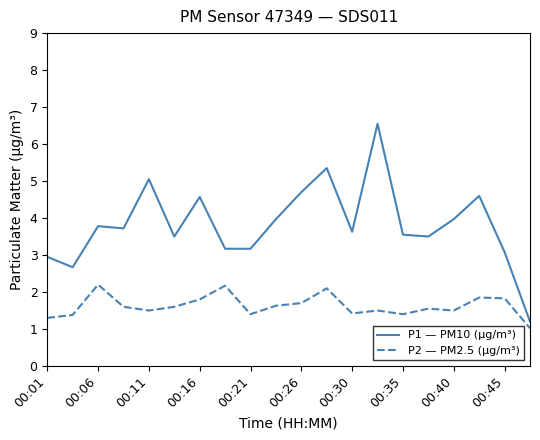

Rank the series by their average value, from lowest to highest.

P2 — PM2.5 (µg/m³), P1 — PM10 (µg/m³)